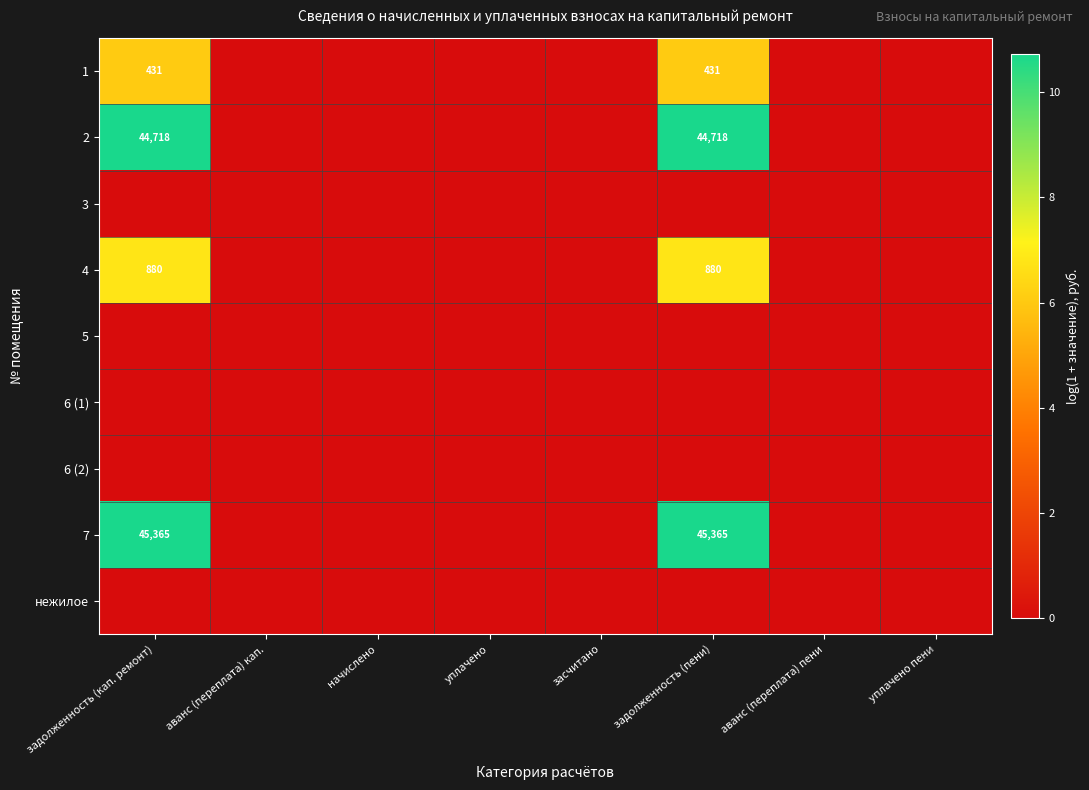

The value of 4 at задолженность (кап. ремонт) is 880. True or false?

True